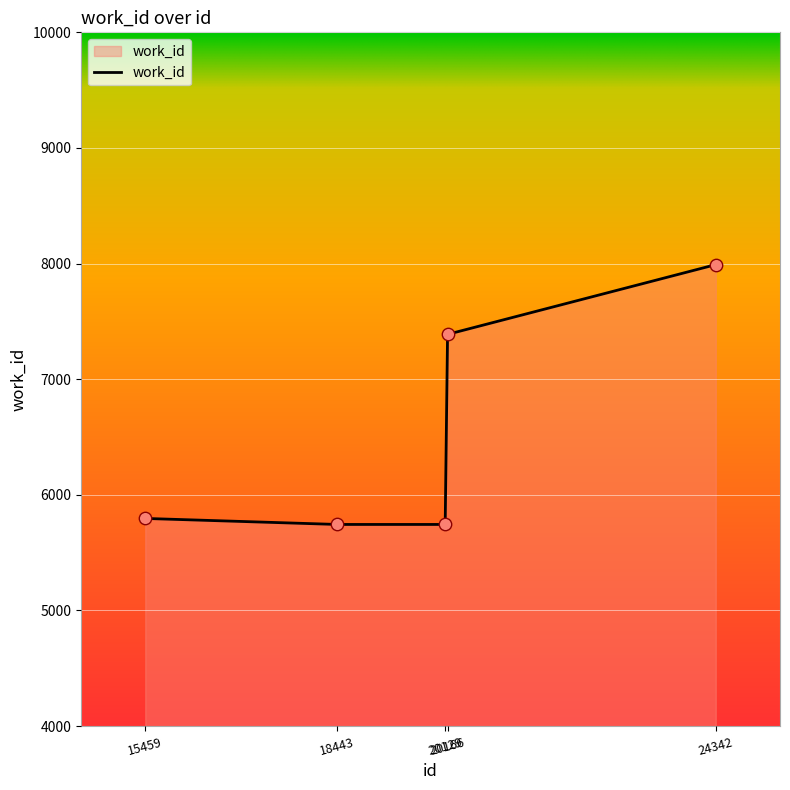

Approximately how many times larger is the value at 20166 compared to 15459?

1.3